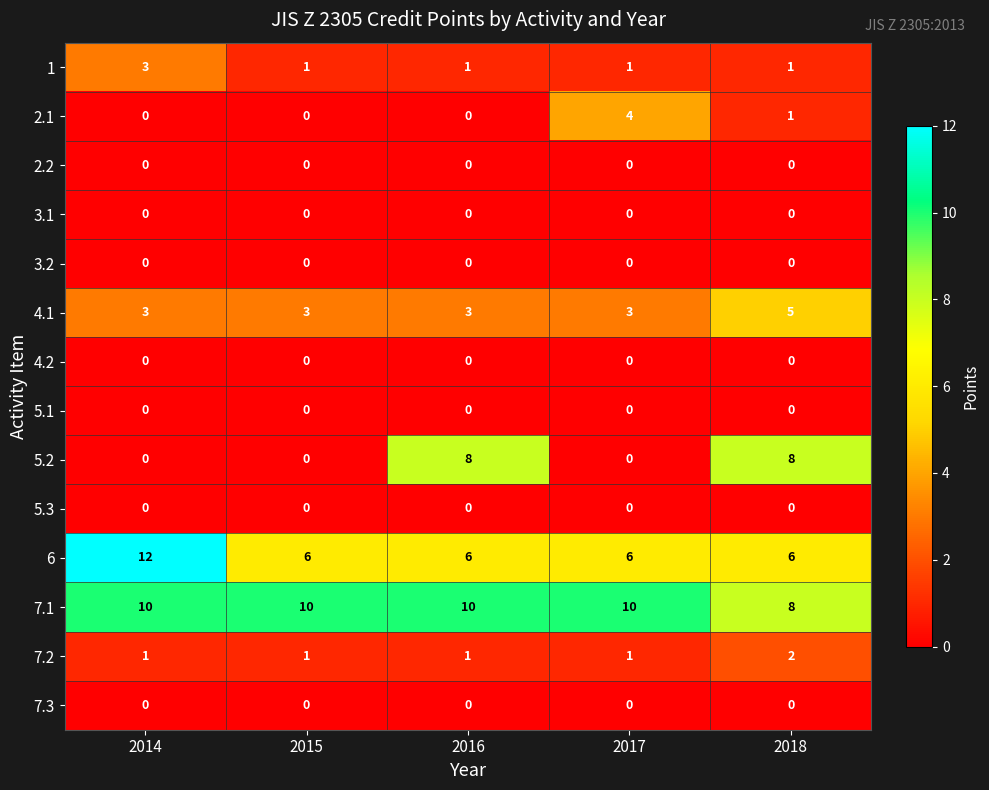

Which series has the largest total across all categories?

7.1